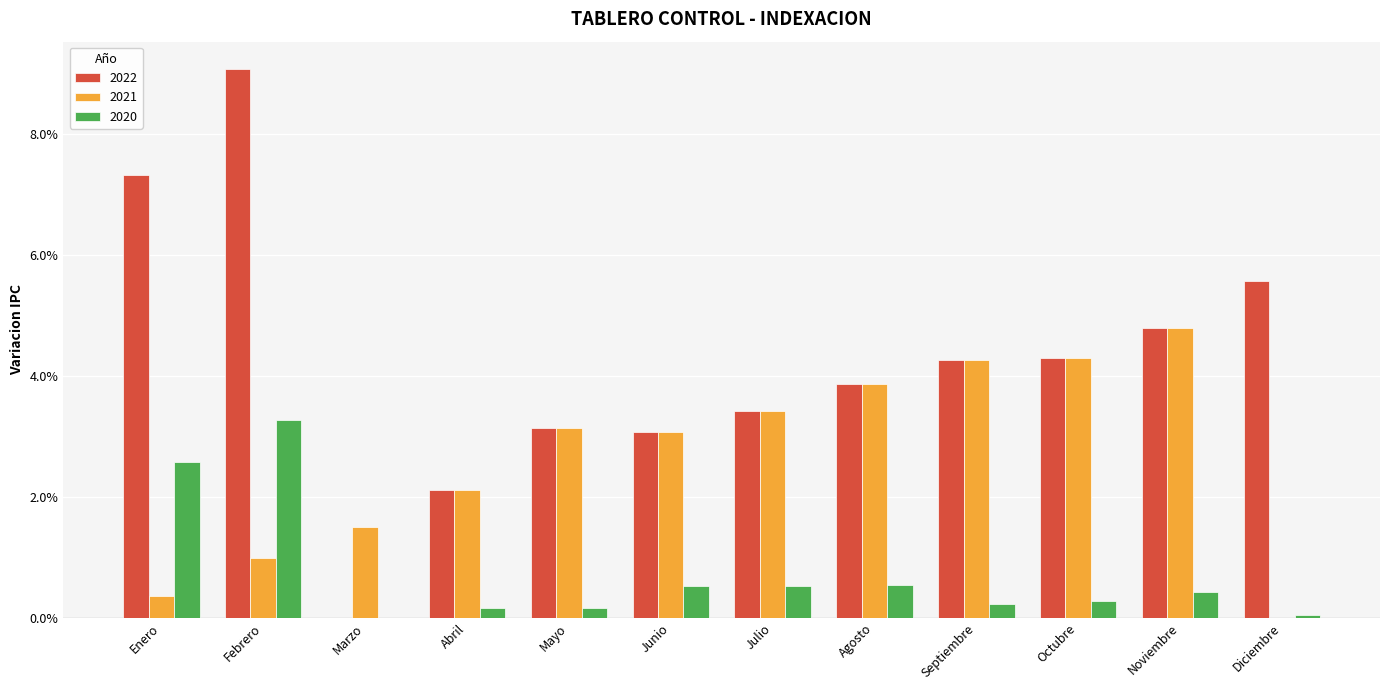

What are all the series names shown in the legend?

2022, 2021, 2020